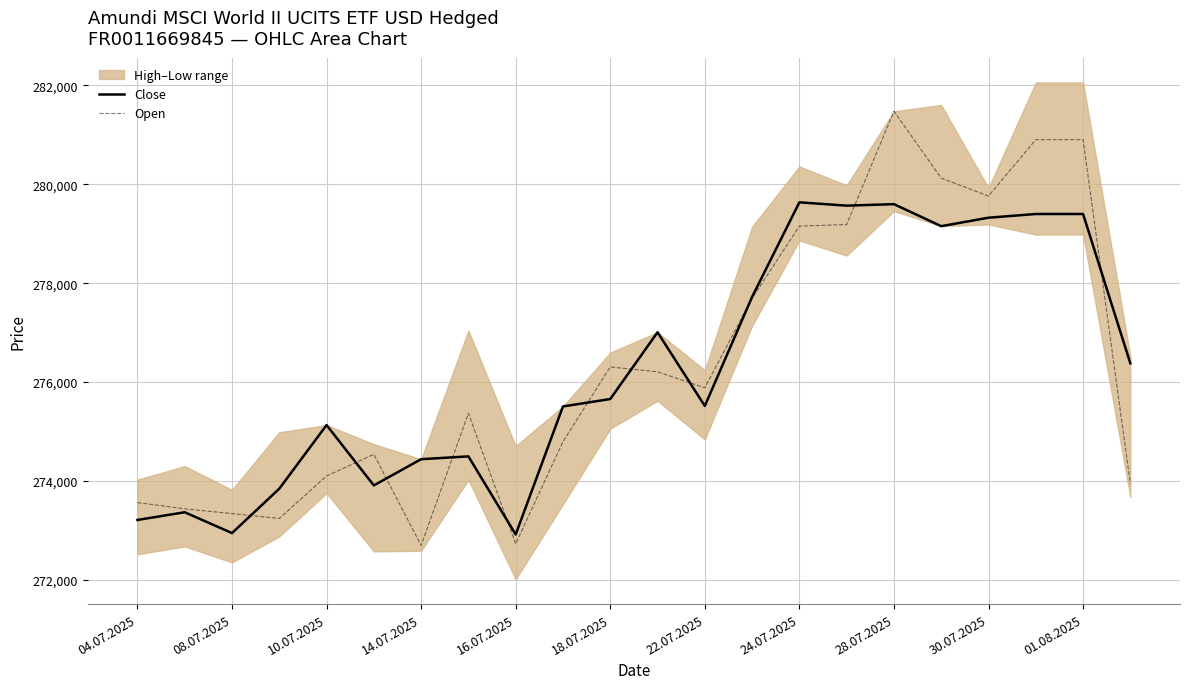

What is the difference between the maximum and minimum values in the Open series?

8781